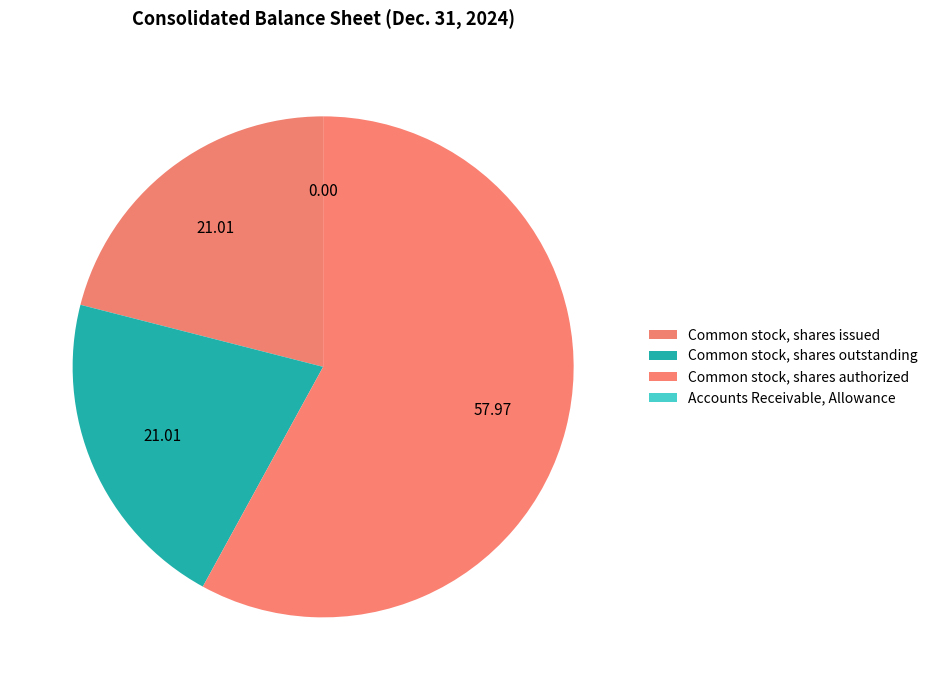

Between Accounts Receivable, Allowance and Common stock, shares authorized, which is larger?

Common stock, shares authorized